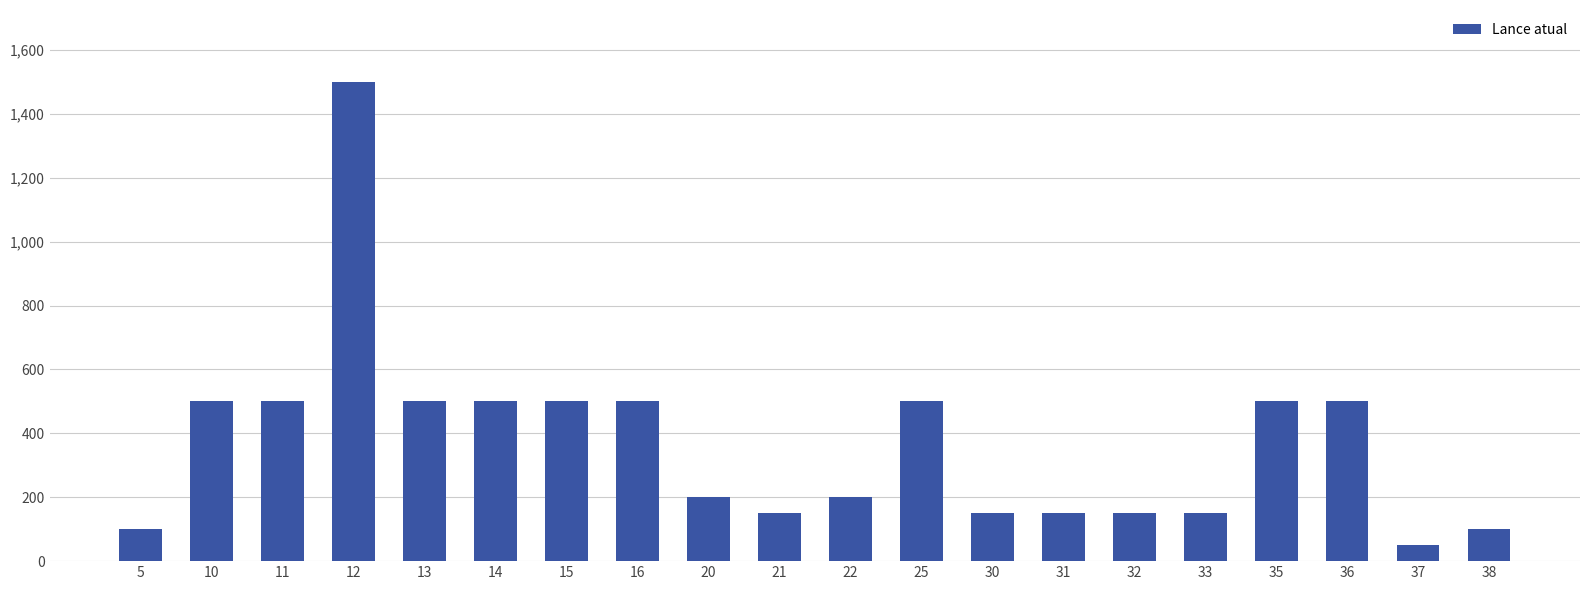

What is the value of the 16th bar from the left?

150